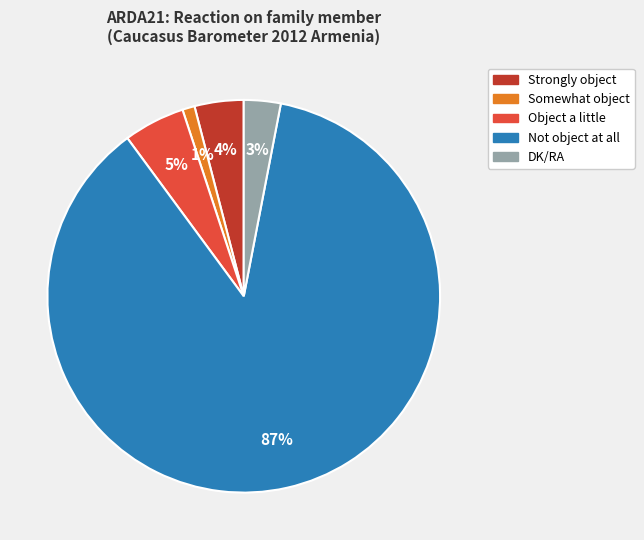

True or false: Somewhat object accounts for 1% of the total.

True